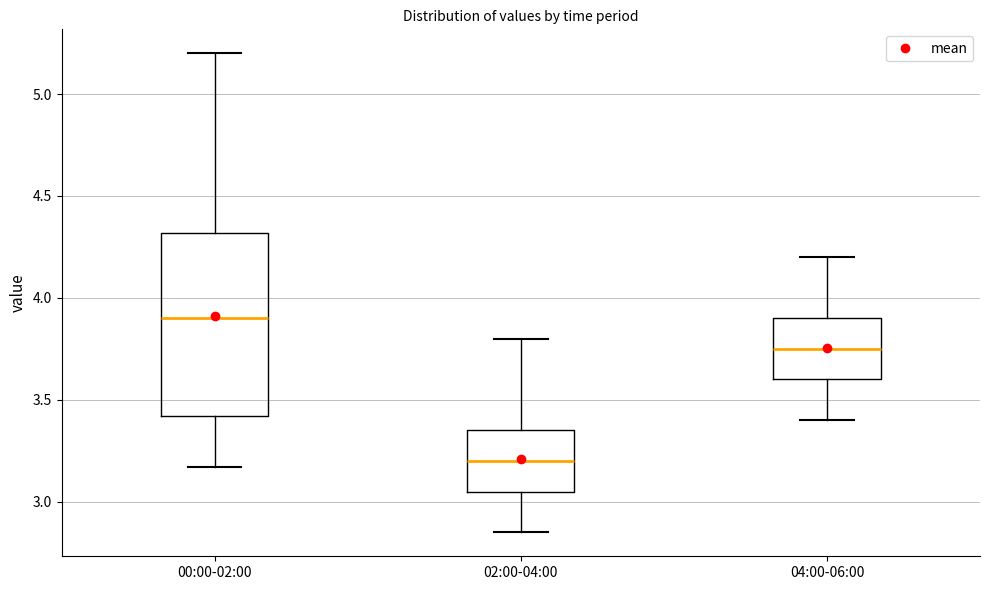

Reading left to right, read every box against the y-axis: the position of its median line, the range the box covers, and the ends of its whiskers. The values are not printed on the chart, so give them approximately, as read against the axis.

00:00-02:00: median 3.90, box 3.40 to 4.30, whiskers 3.15 to 5.20
02:00-04:00: median 3.20, box 3.05 to 3.35, whiskers 2.85 to 3.80
04:00-06:00: median 3.75, box 3.60 to 3.90, whiskers 3.40 to 4.20